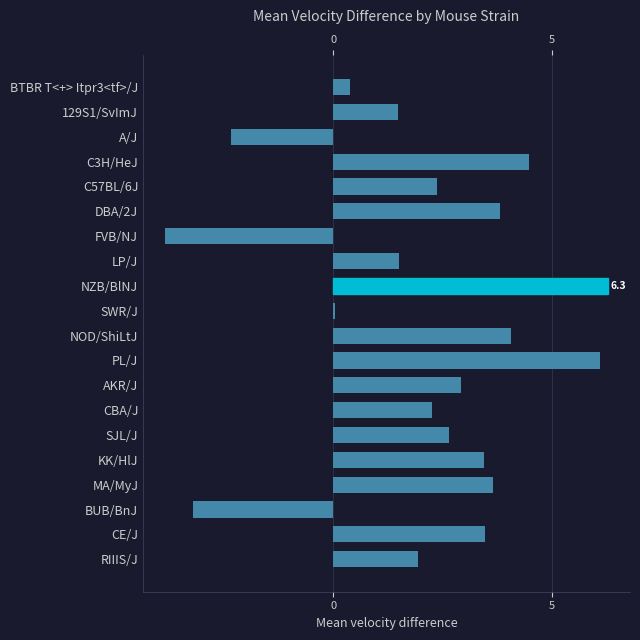

The value at DBA/2J is 0.8. True or false?

False